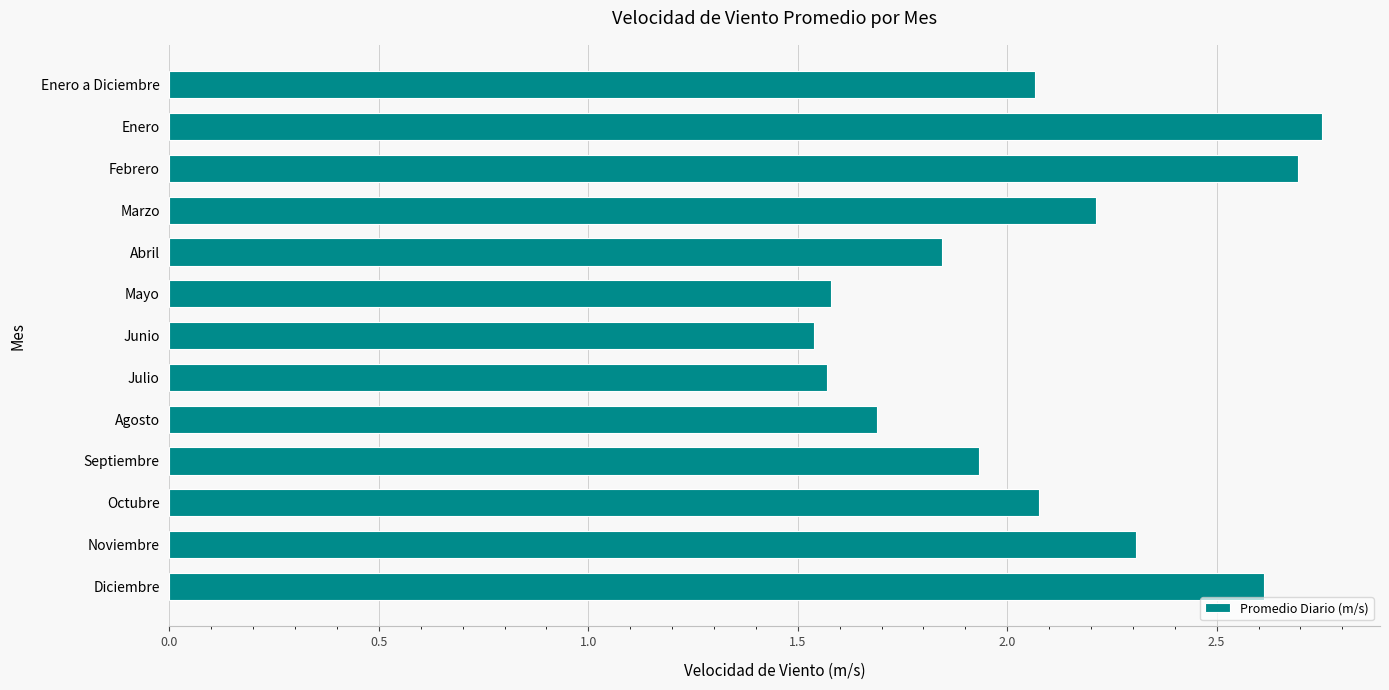

What is the difference between the values at Marzo and Agosto?

0.5